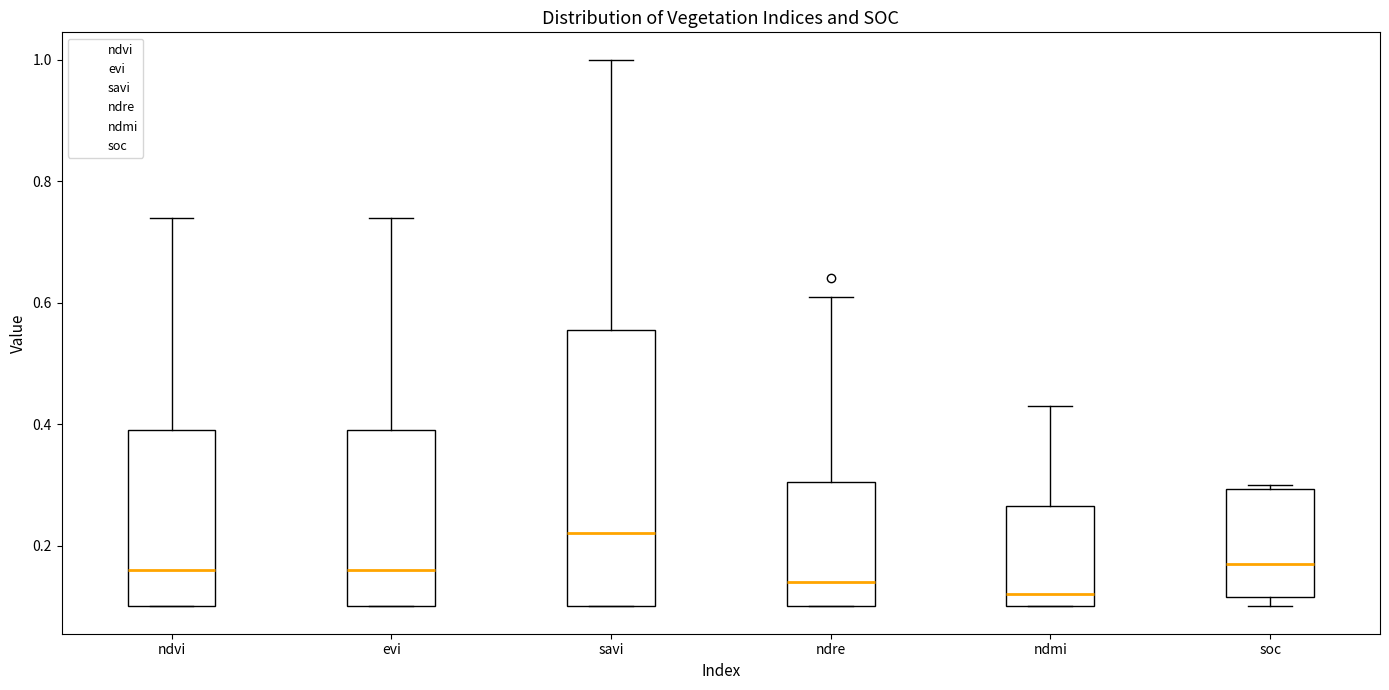

Where is the lower edge of the box for ndvi on the y-axis? The values are not printed on the chart, so give them approximately, as read against the axis.

0.10